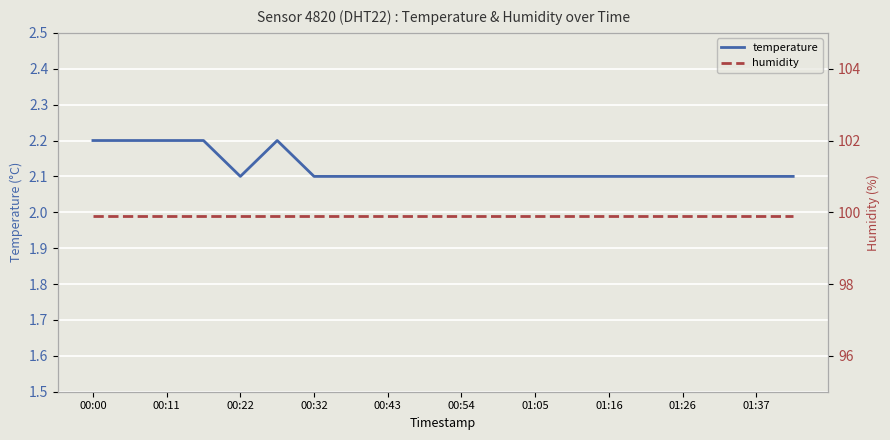

Where is humidity nearest to the value 99?

00:00